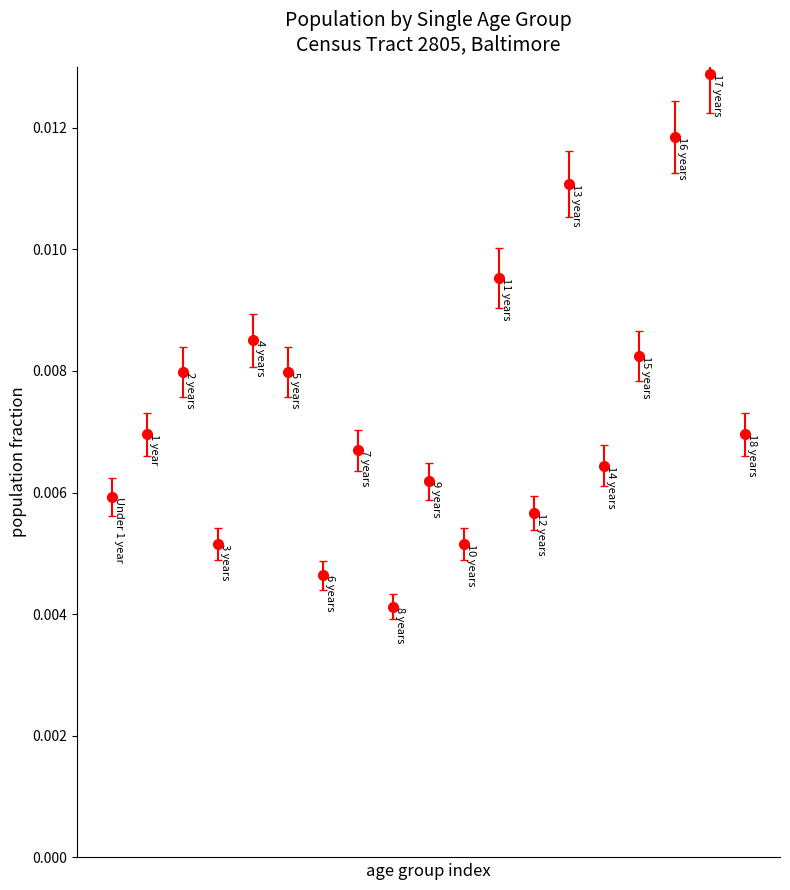

How many interior local valleys (lower than both neighbors) does the data have?

6